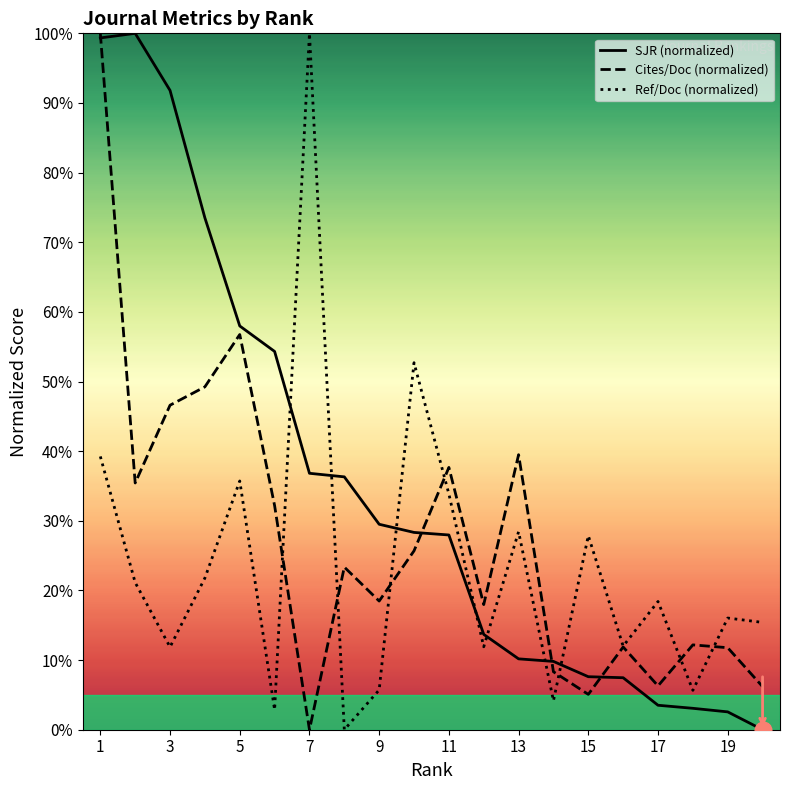

Which category has the highest value in the SJR series?

2